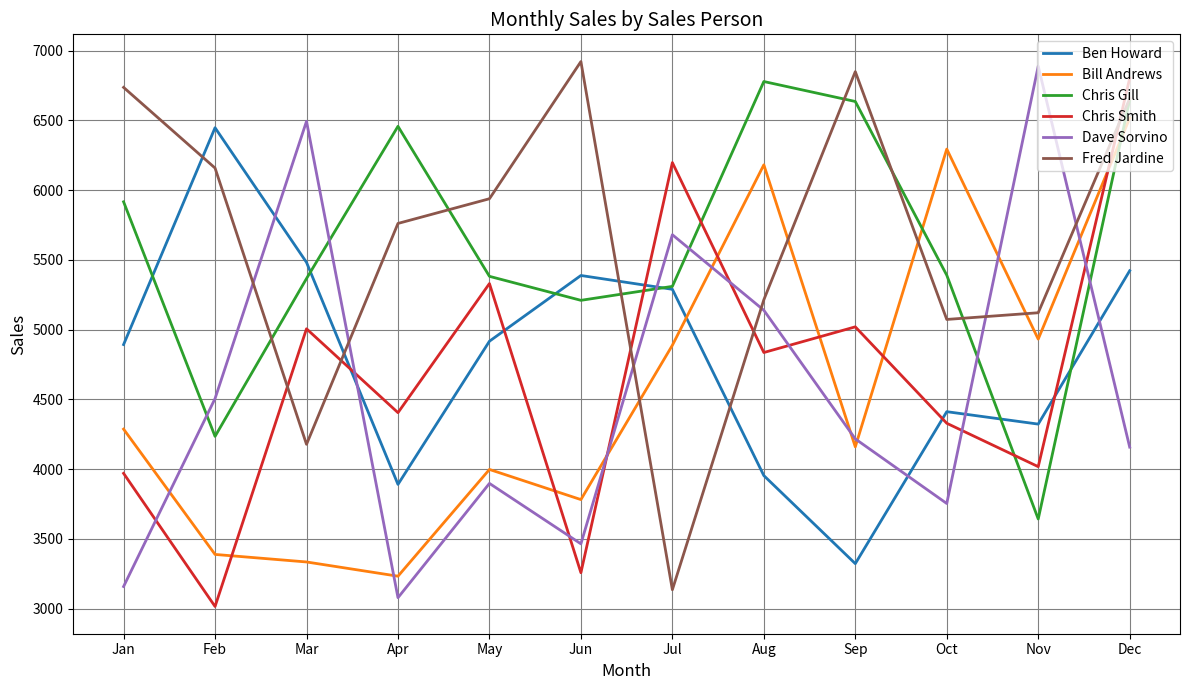

Where is Bill Andrews nearest to the value 4874?

Jul